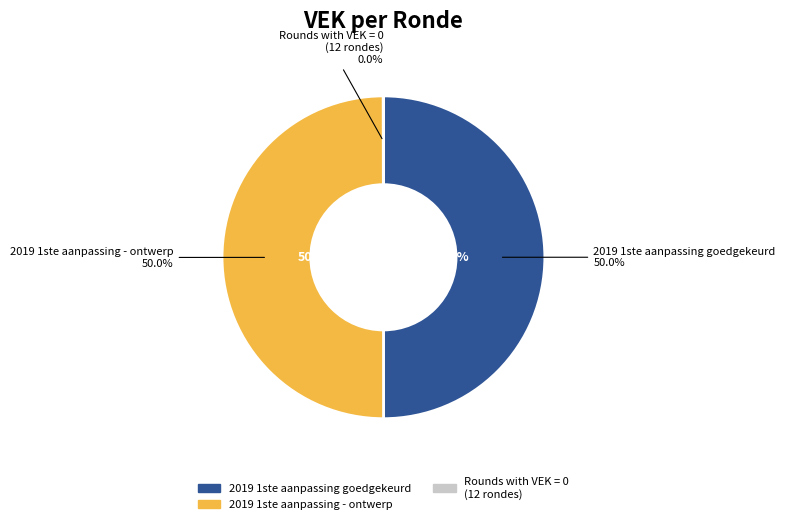

What is the largest slice in the pie chart?

2019 1ste aanpassing goedgekeurd